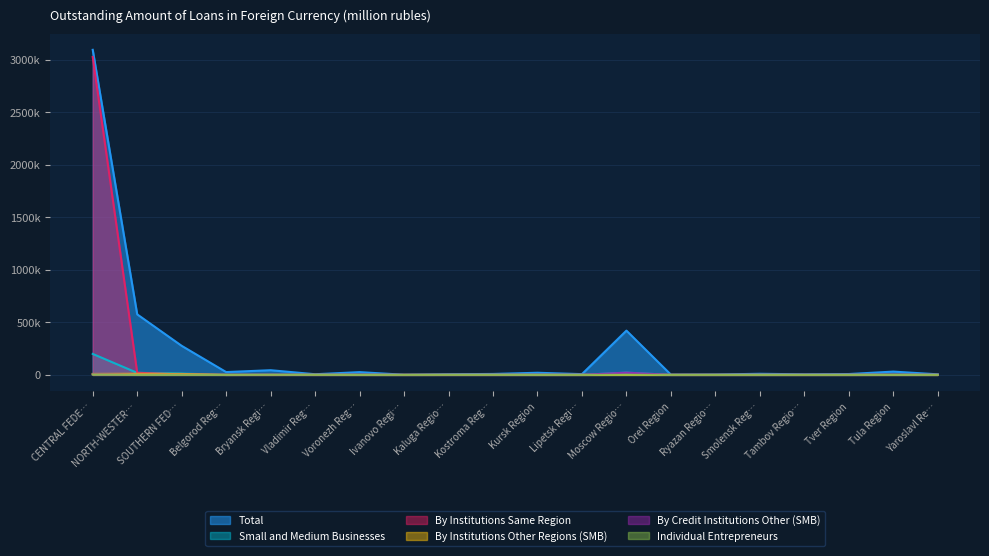

Does the chart display data point markers on the line(s)?

No